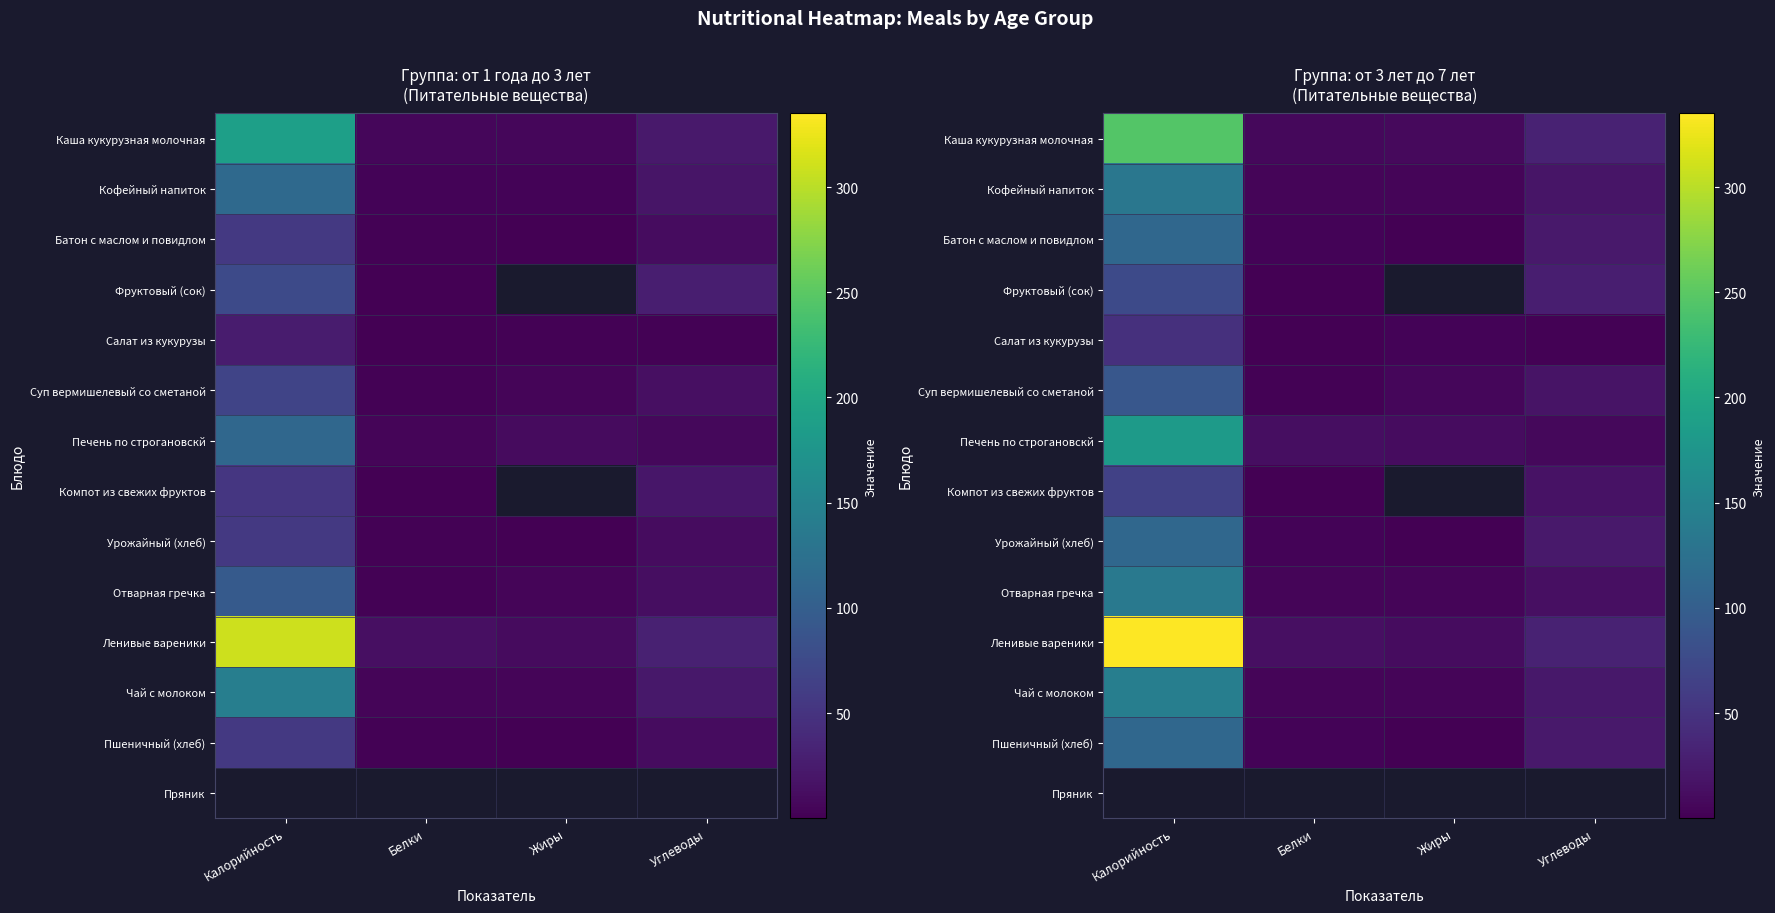

Is the value of Печень по строгановскй at Калорийность greater than the value of Ленивые вареники at Белки?

Yes